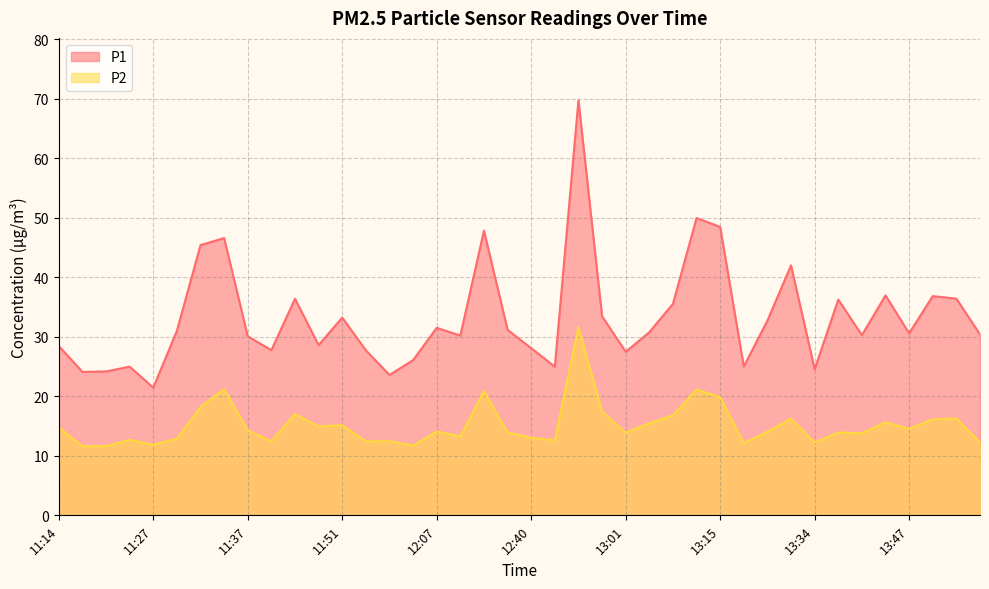

Which series has the largest range (max minus min)?

P1